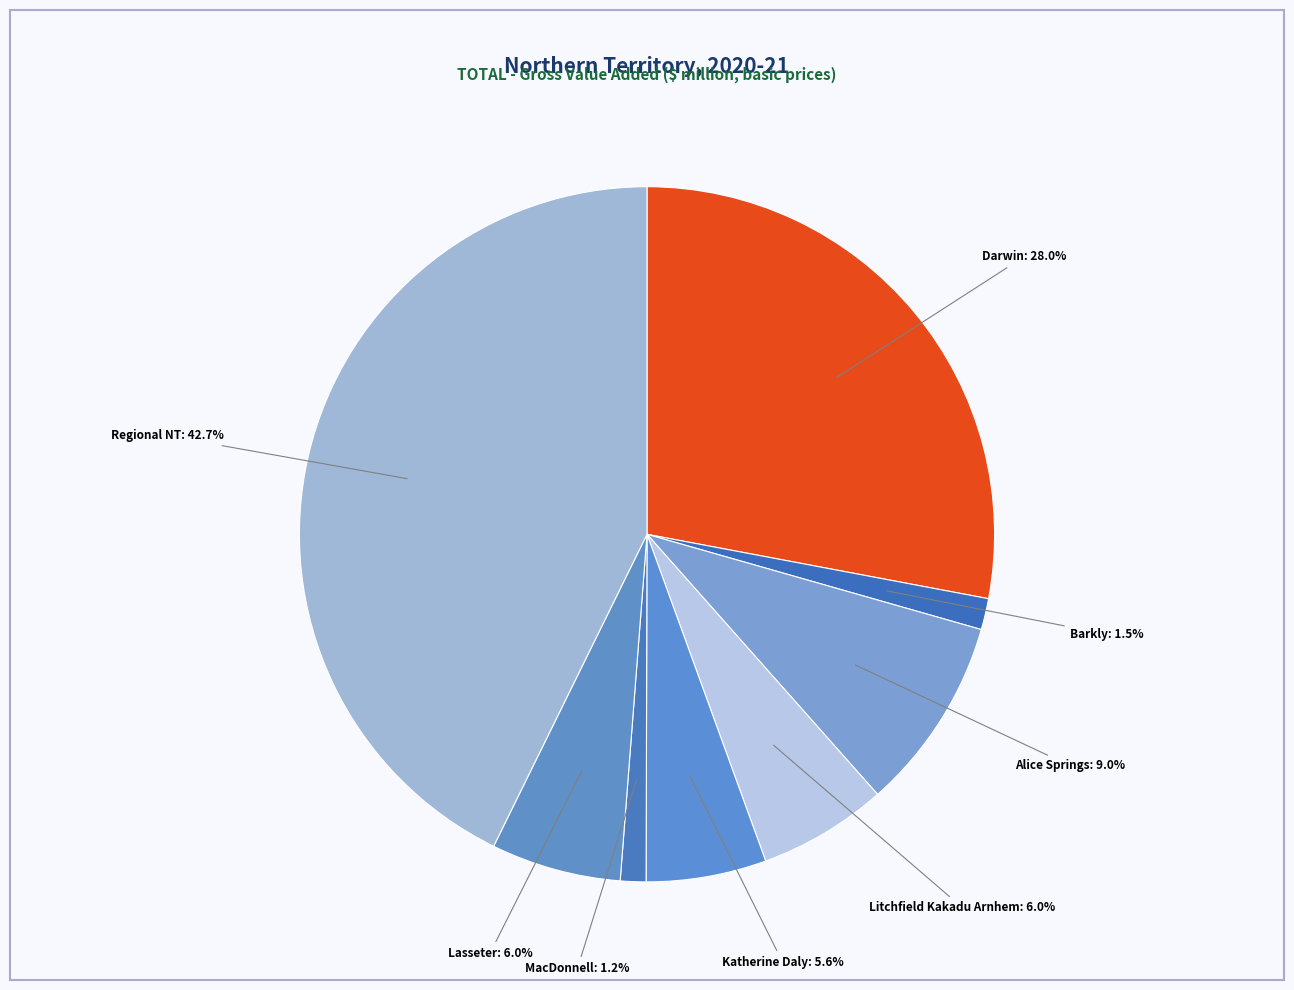

Approximately how many times larger is the value at Katherine Daly compared to Litchfield Kakadu Arnhem?

0.9